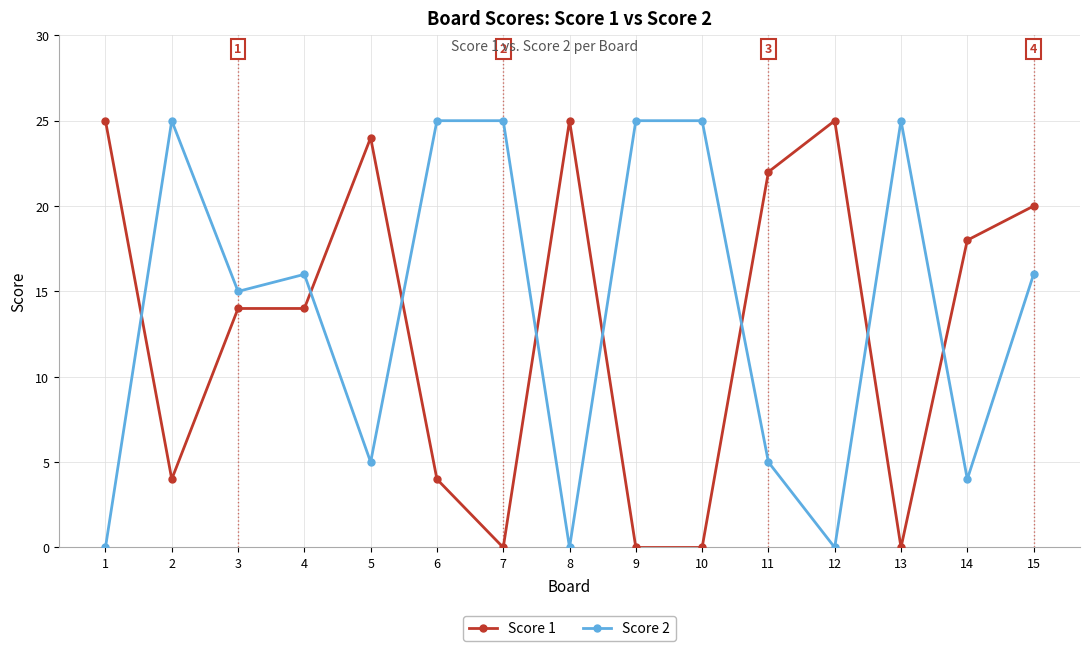

At which label does Score 1 first exceed 14?

1